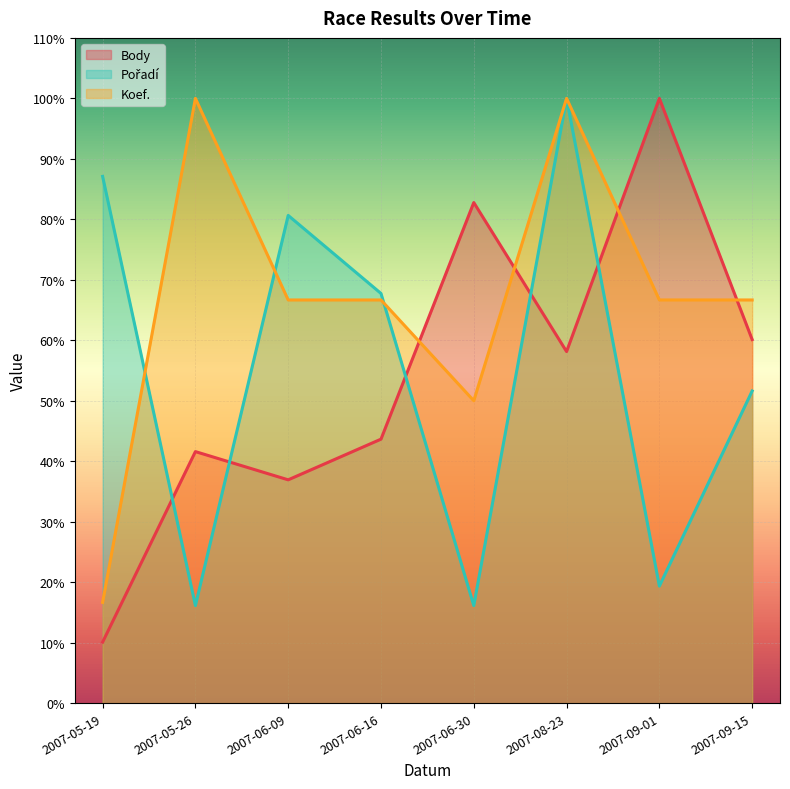

How many data points does each series have?

8